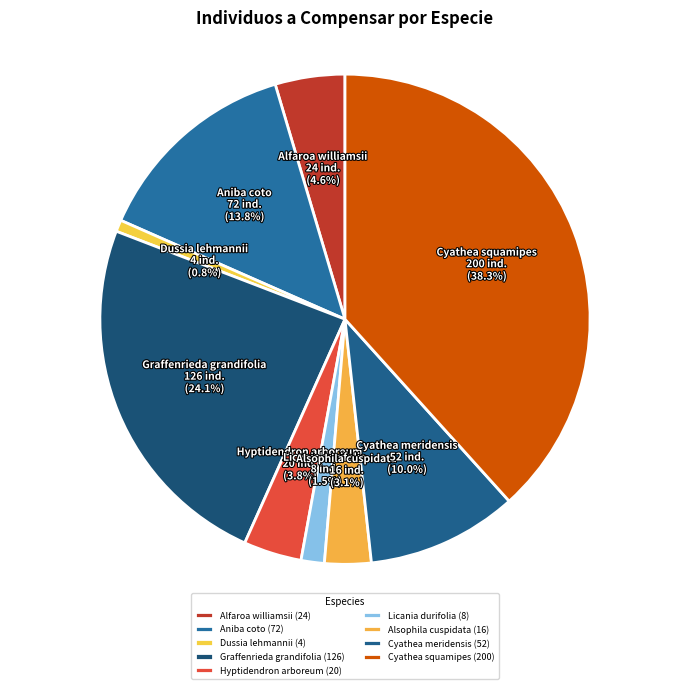

How many slices are in this pie chart?

9